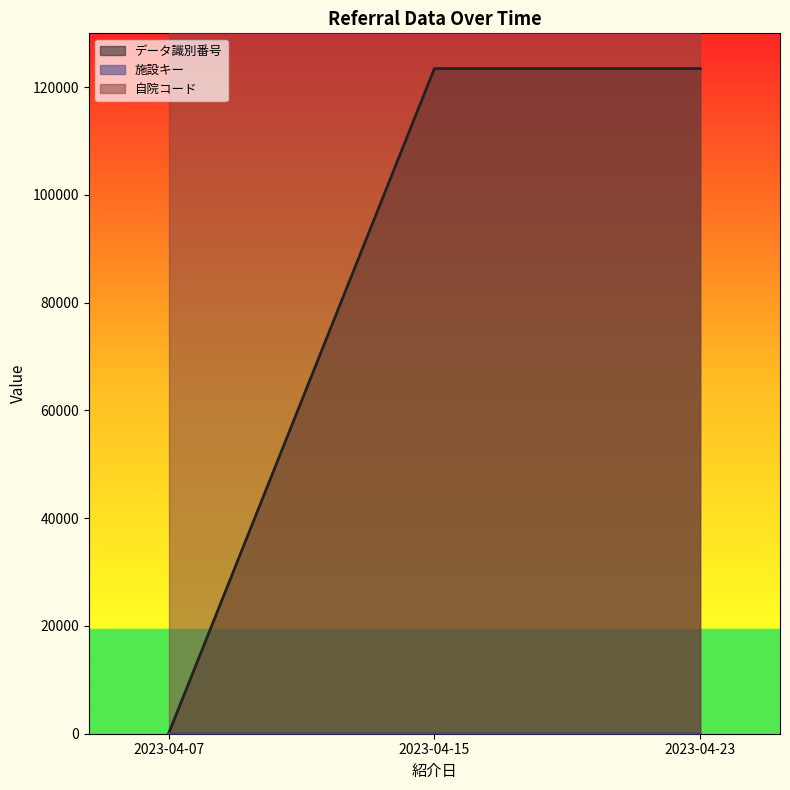

What is the difference between the 施設キー values at 2023-04-15 and 2023-04-23?

1